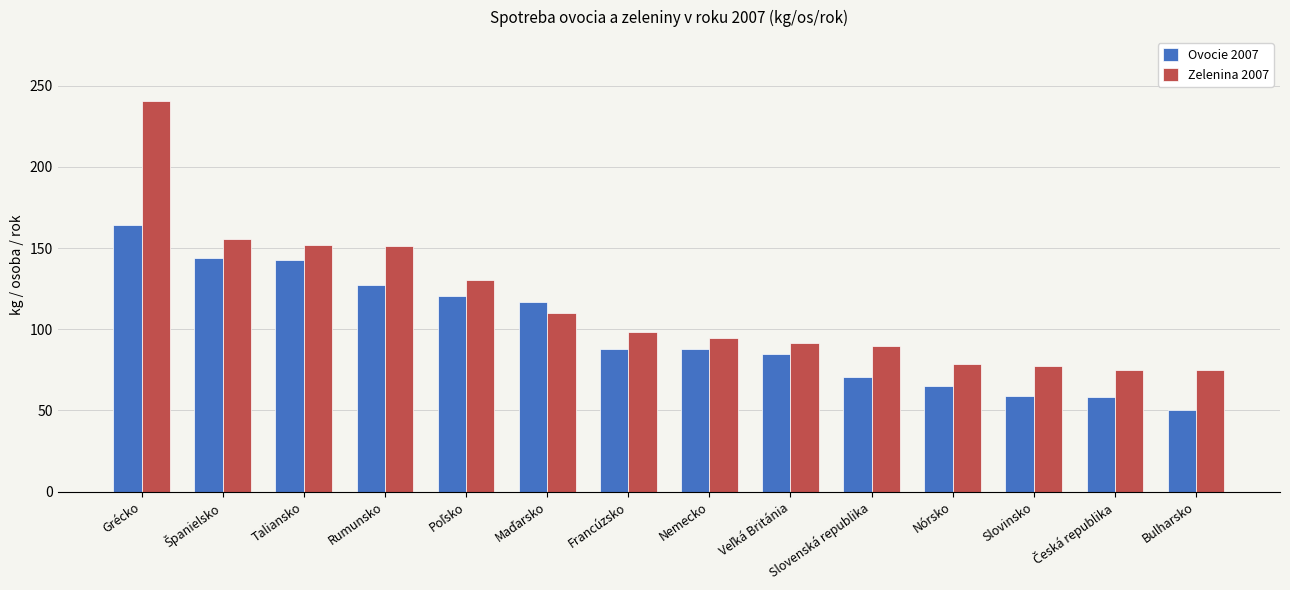

Which series has the largest total across all categories?

Zelenina 2007